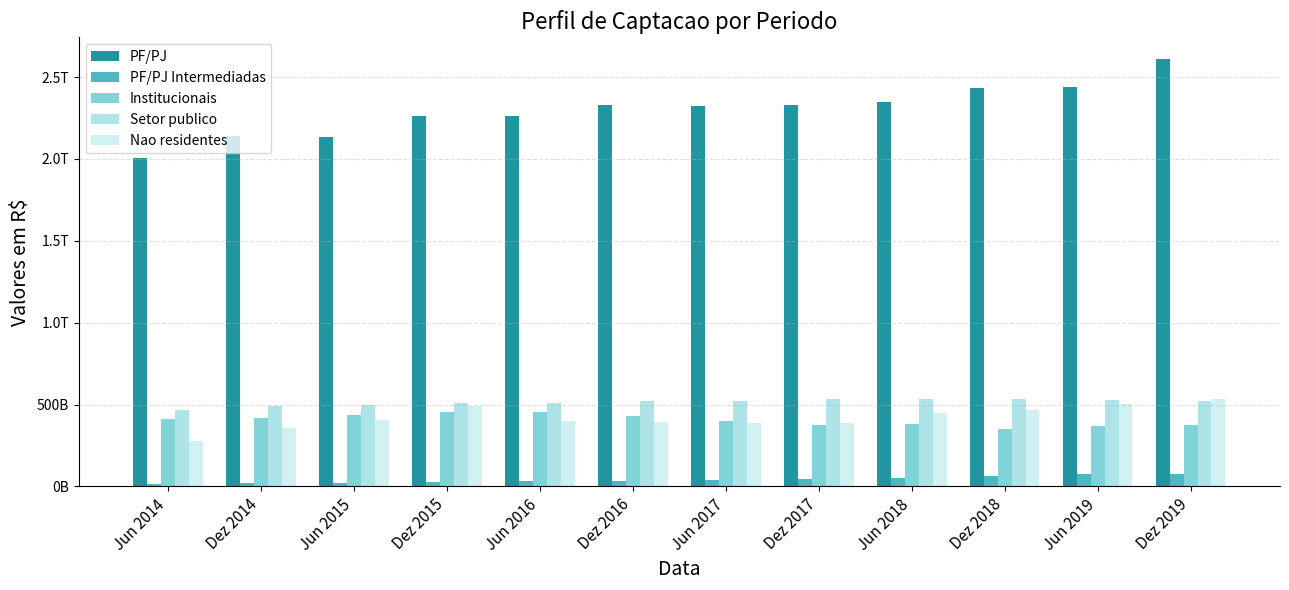

The Nao residentes series shows 126175988078.2 at Dez 2016. True or false?

False